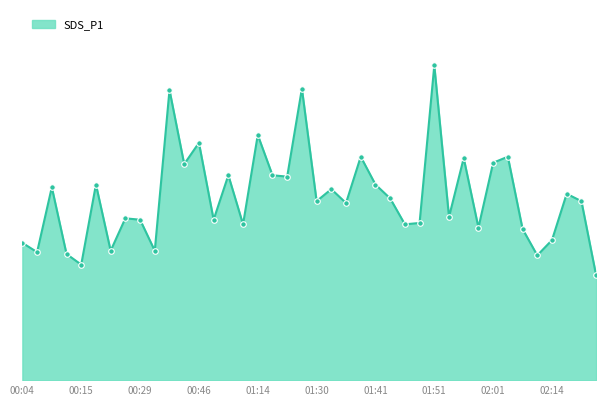

Reading left to right, list all the values displayed in this chart.

00:04=3.0	00:07=2.8	00:10=4.2	00:12=2.7	00:15=2.5	00:21=4.2	00:23=2.8	00:26=3.5	00:29=3.5	00:34=2.8	00:40=6.3	00:43=4.7	00:46=5.1	00:51=3.5	00:57=4.4	01:00=3.4	01:14=5.3	01:17=4.4	01:25=4.4	01:28=6.3	01:30=3.9	01:33=4.1	01:35=3.8	01:38=4.8	01:41=4.2	01:43=3.9	01:46=3.4	01:48=3.4	01:51=6.8	01:54=3.5	01:56=4.8	01:59=3.3	02:01=4.7	02:07=4.8	02:09=3.3	02:12=2.7	02:14=3.0	02:17=4.0	02:20=3.9	02:23=2.3